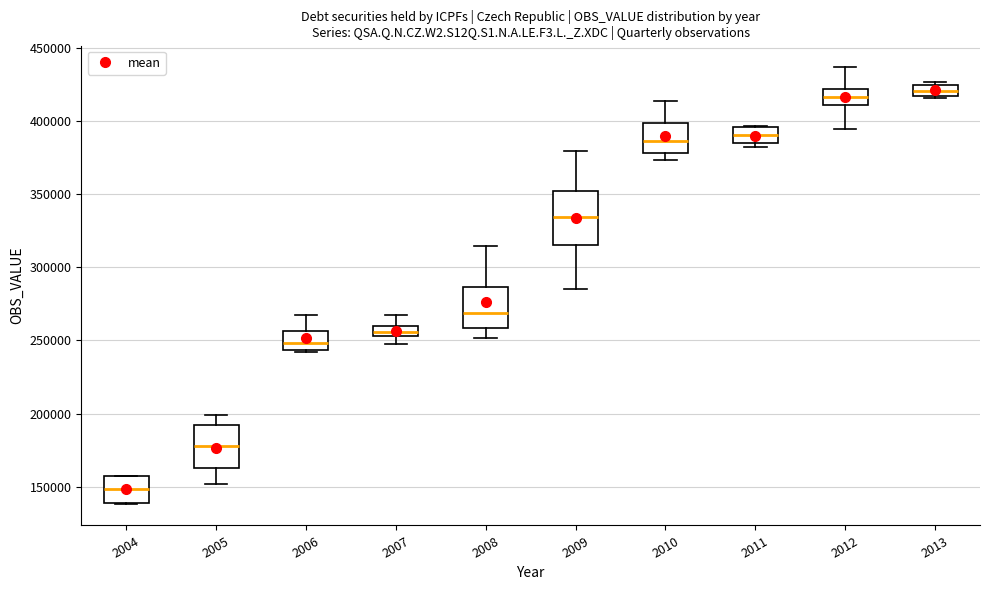

Where does the median line of the box at x = 2004 sit on the y-axis? The values are not printed on the chart, so give them approximately, as read against the axis.

150000